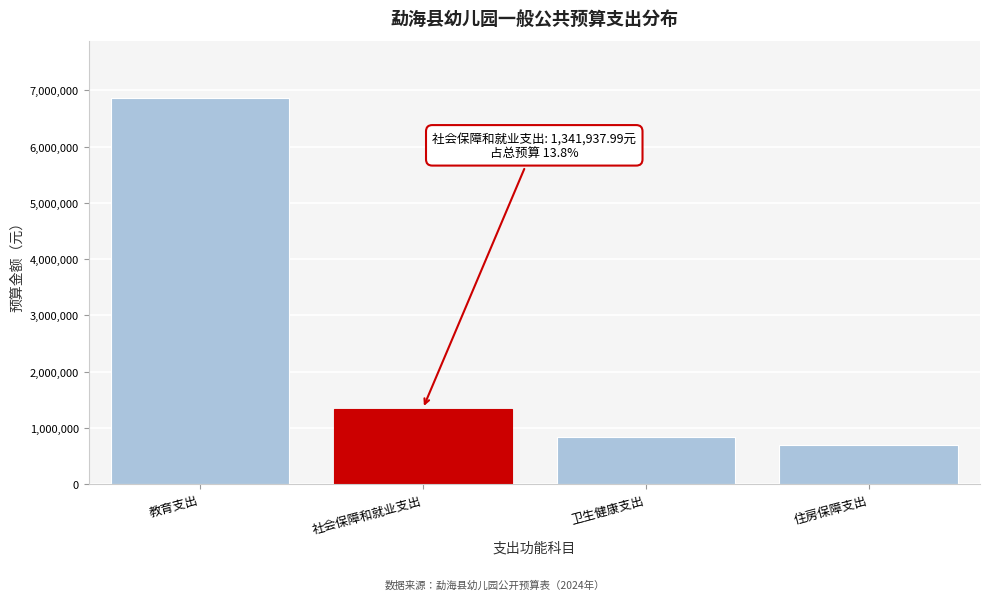

Reading left to right, list all the values displayed in this chart.

教育支出=6855191.4	社会保障和就业支出=1341938.0	卫生健康支出=836237.6	住房保障支出=700689.6